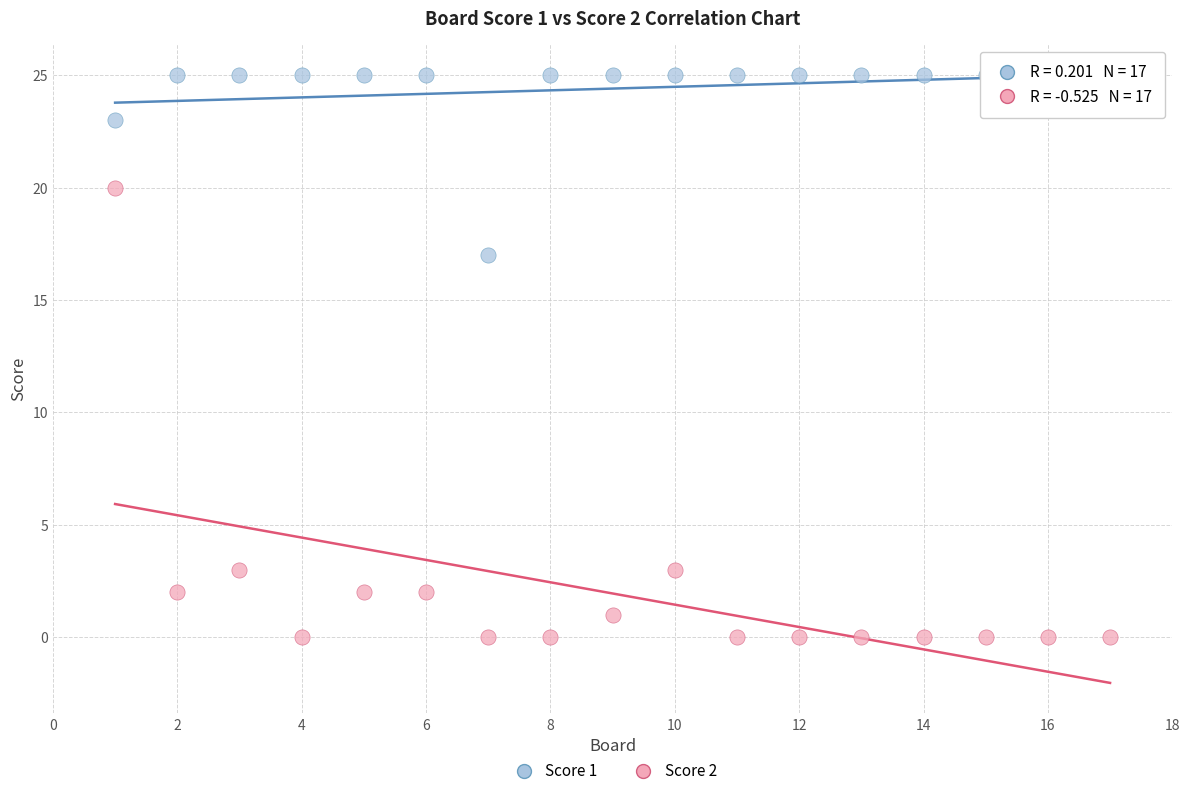

Across all data points, what is the range of Y values (max minus min)?

25